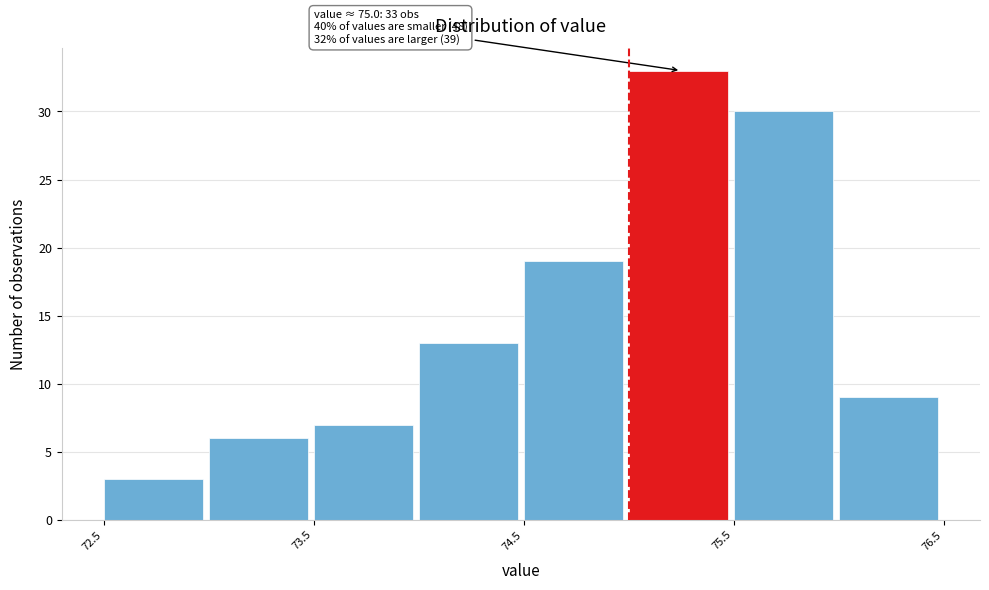

Which range on the x-axis has the tallest bar?

75.0 to 75.5